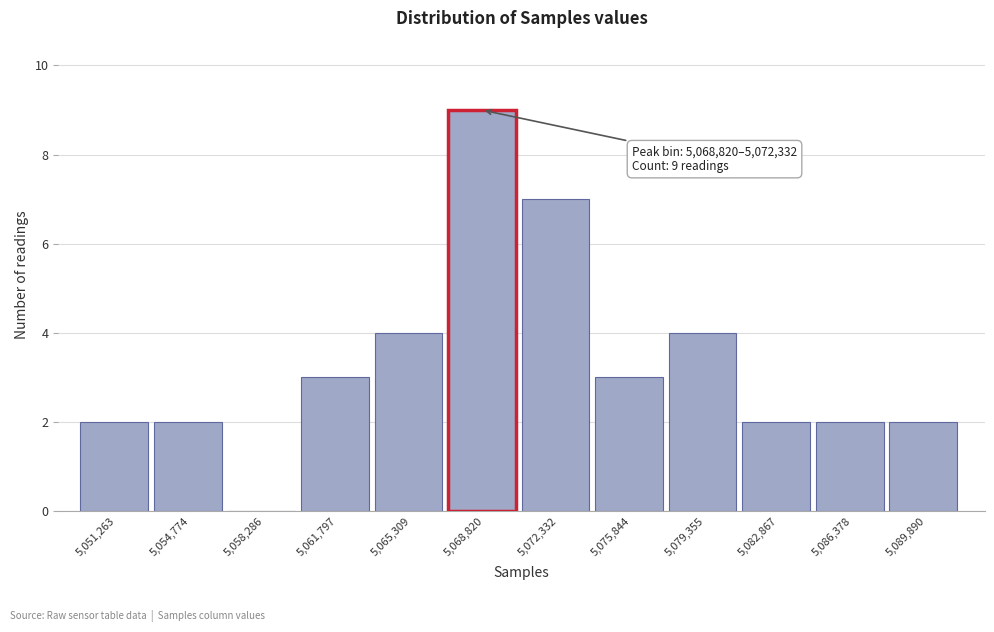

Reading left to right, what are all the values shown in this chart?

5,051,263=2	5,054,774=2	5,058,286=0	5,061,797=3	5,065,309=4	5,068,820=9	5,072,332=7	5,075,844=3	5,079,355=4	5,082,867=2	5,086,378=2	5,089,890=2